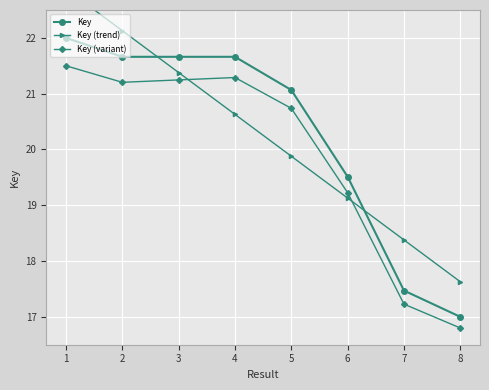

Where does the Key (variant) series first go above 21?

1